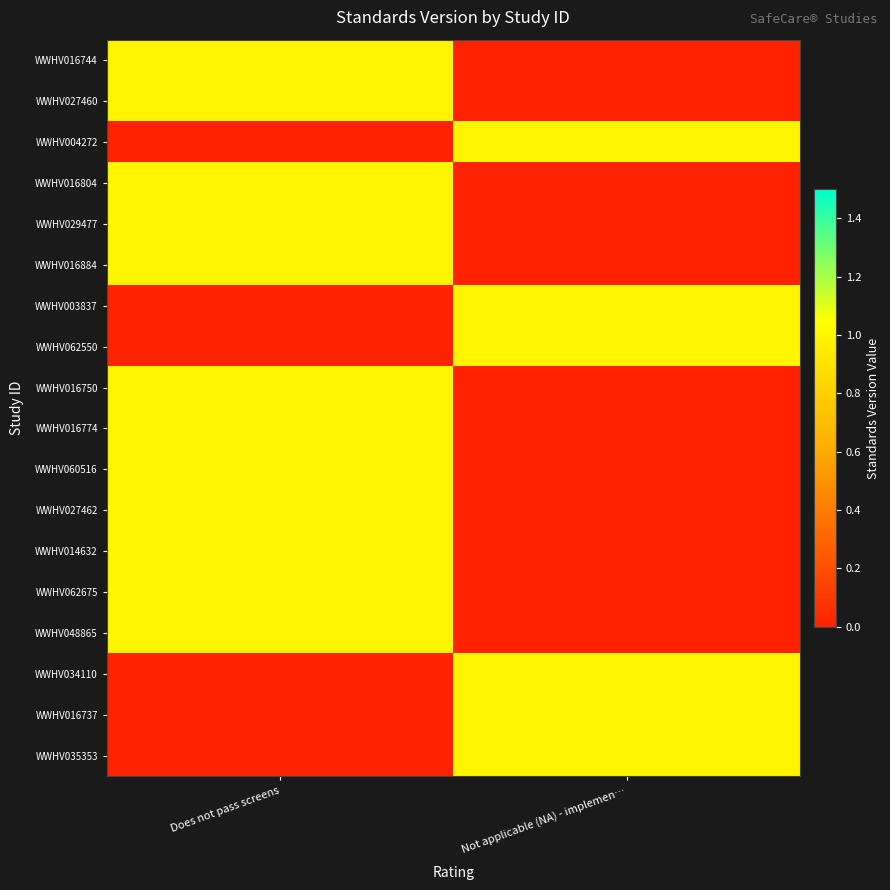

What is the total value across all series at Not applicable (NA) - implemen…?

6